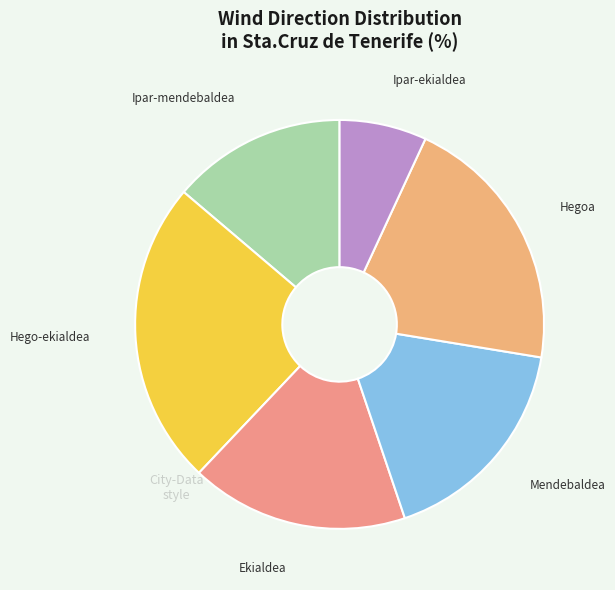

Does Mendebaldea account for over 50% of the chart?

No